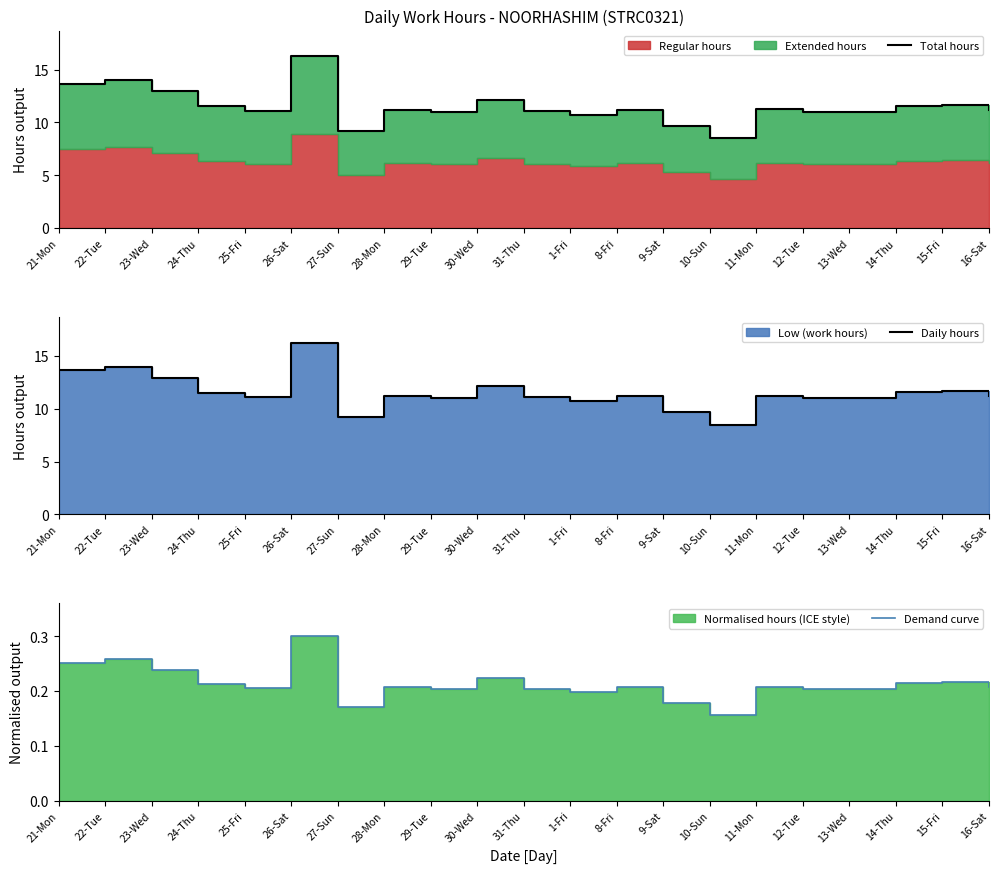

What value does the Daily hours series have at 11-Mon?

11.2